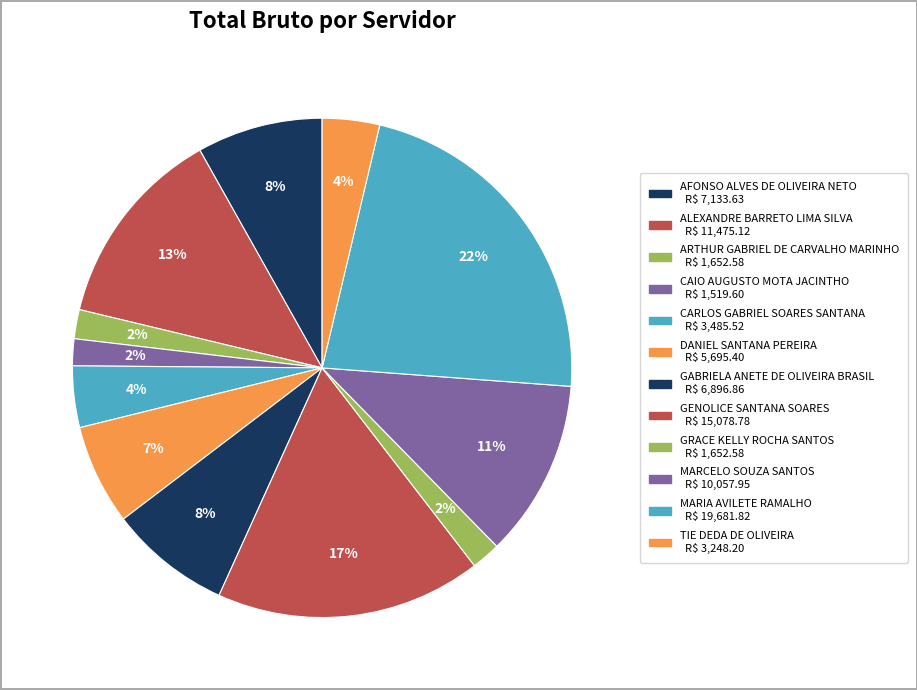

Does AFONSO ALVES DE OLIVEIRA NETO account for over 50% of the chart?

No